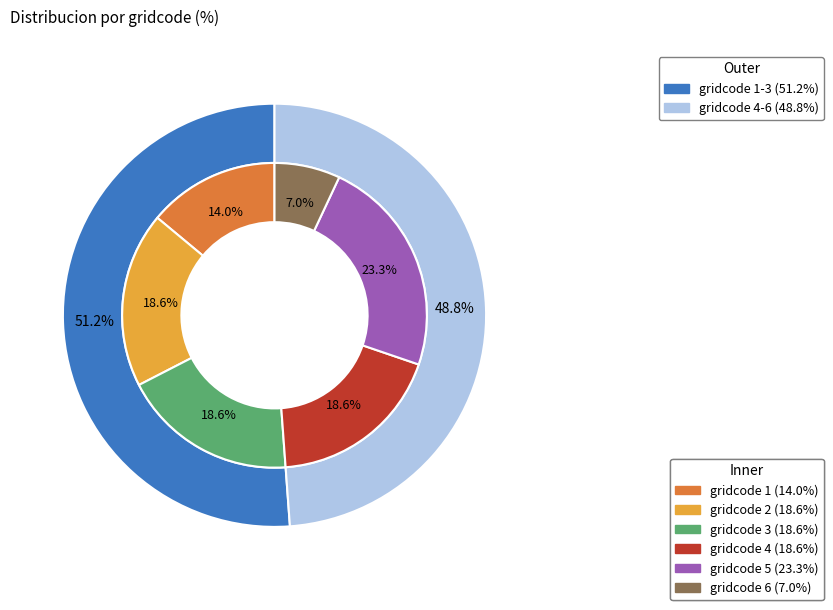

To the nearest percent, what is the difference between the 6 and 2 slice percentages?

12%